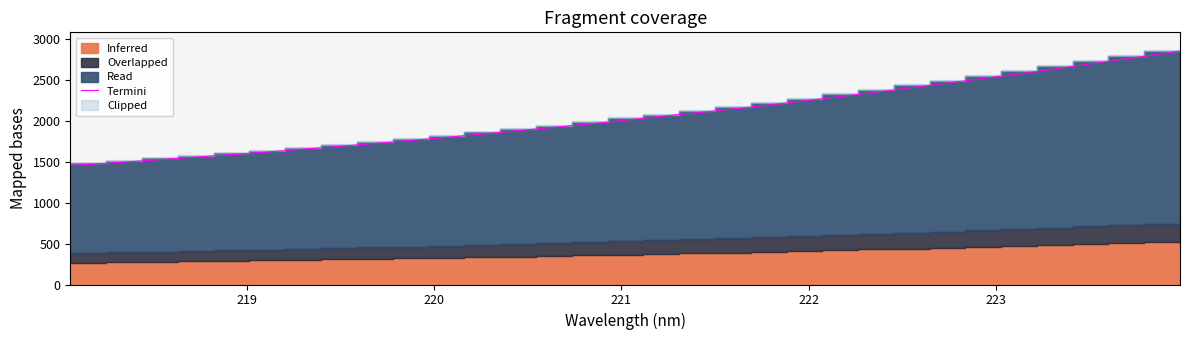

True or false: the data has more than 1 interior local peaks.

False